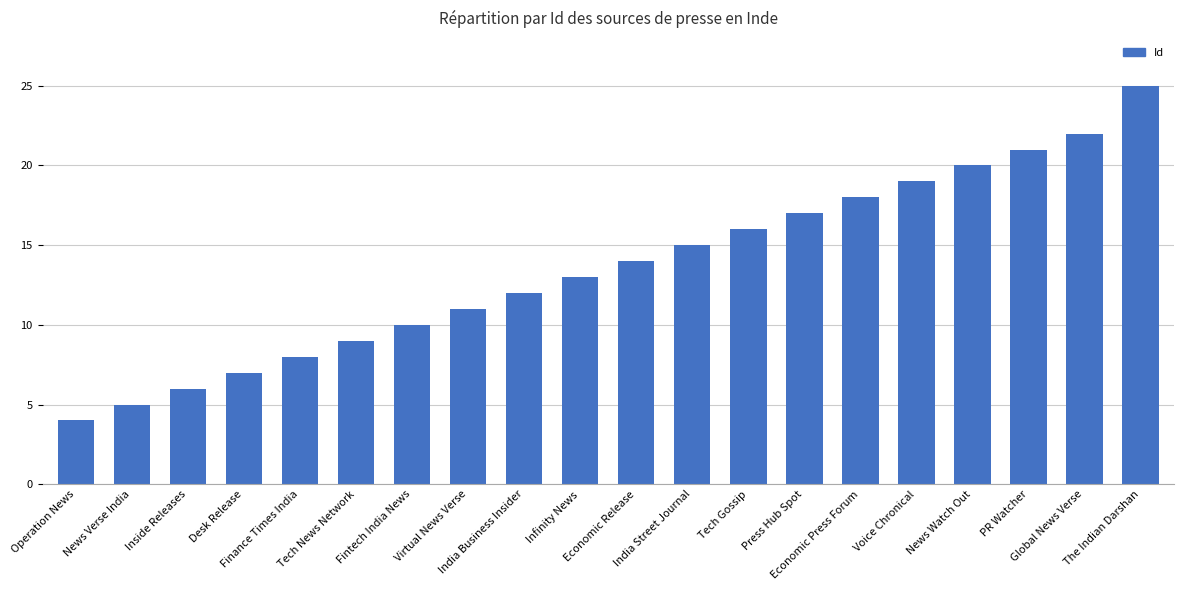

What is the difference between the second highest and second lowest values?

17